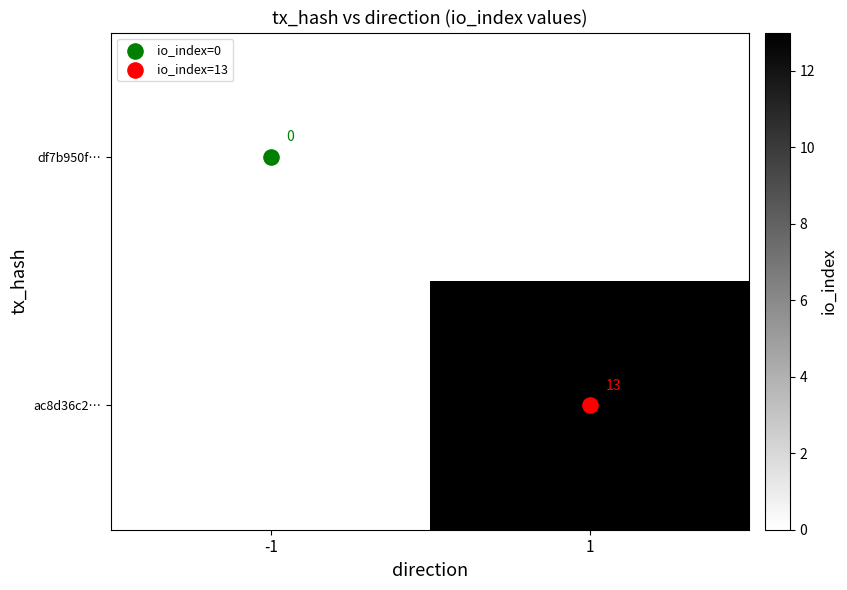

Count the number of data series in this chart.

2